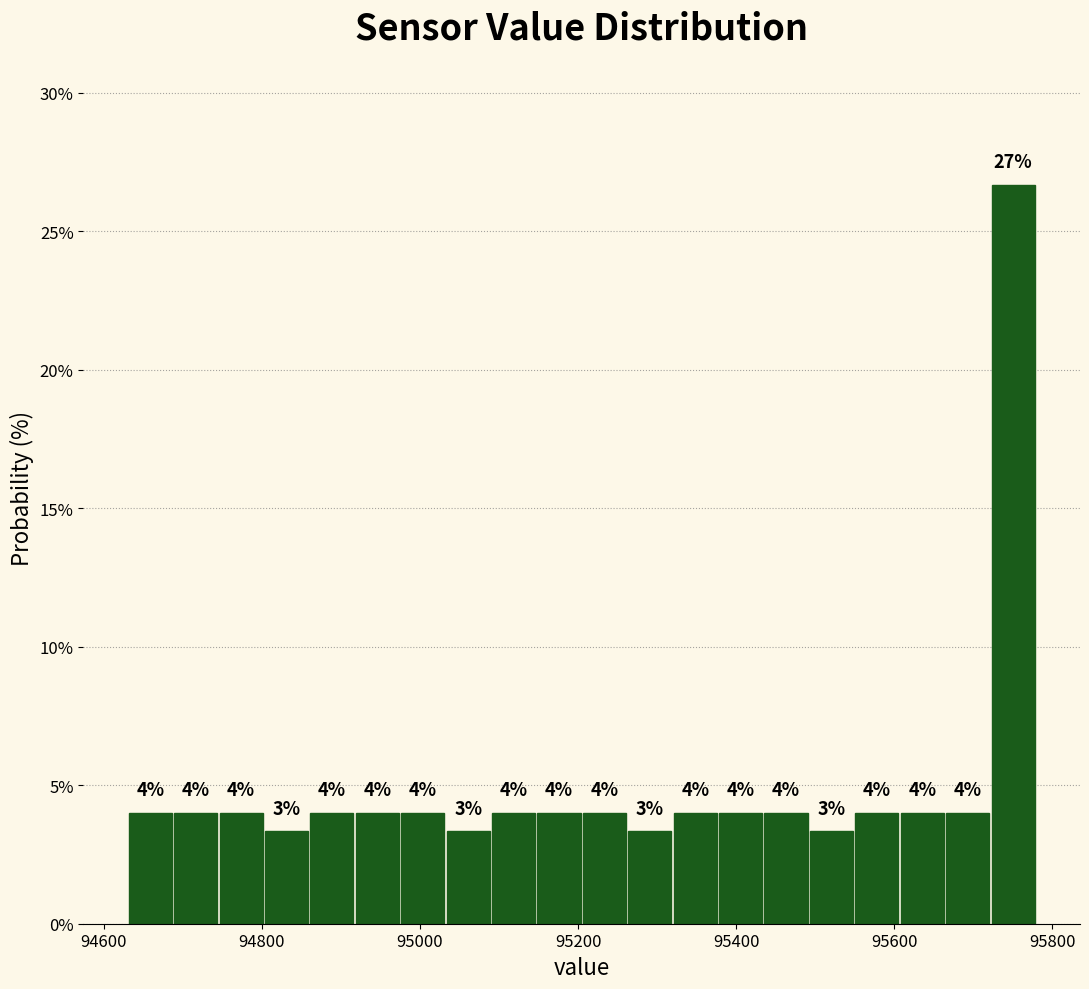

Read against the x-axis, roughly where is the centre of the tallest bar?

95760